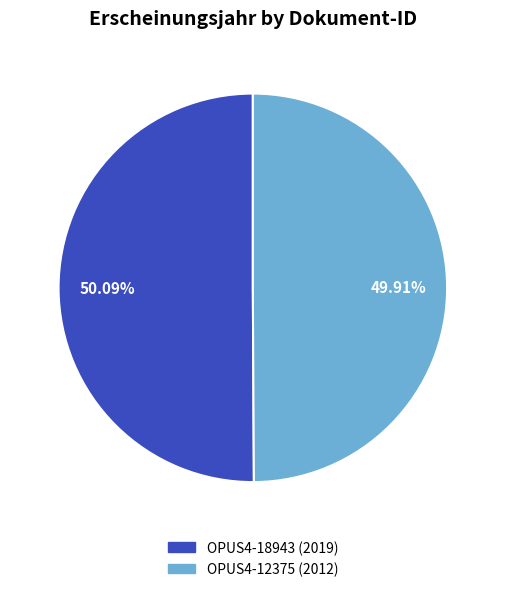

Does any single category account for the majority?

Yes